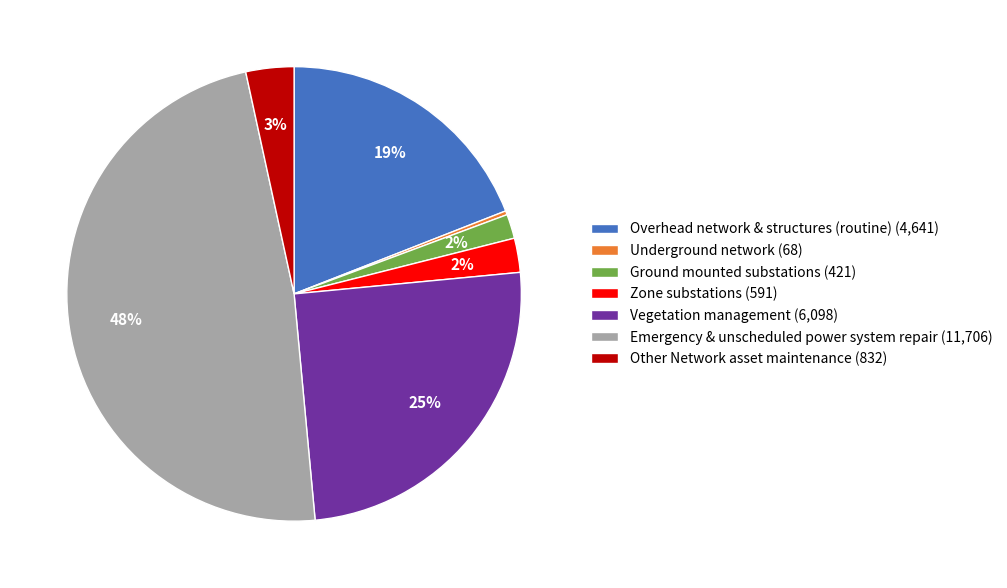

Does Other Network asset maintenance represent more than half of the total?

No